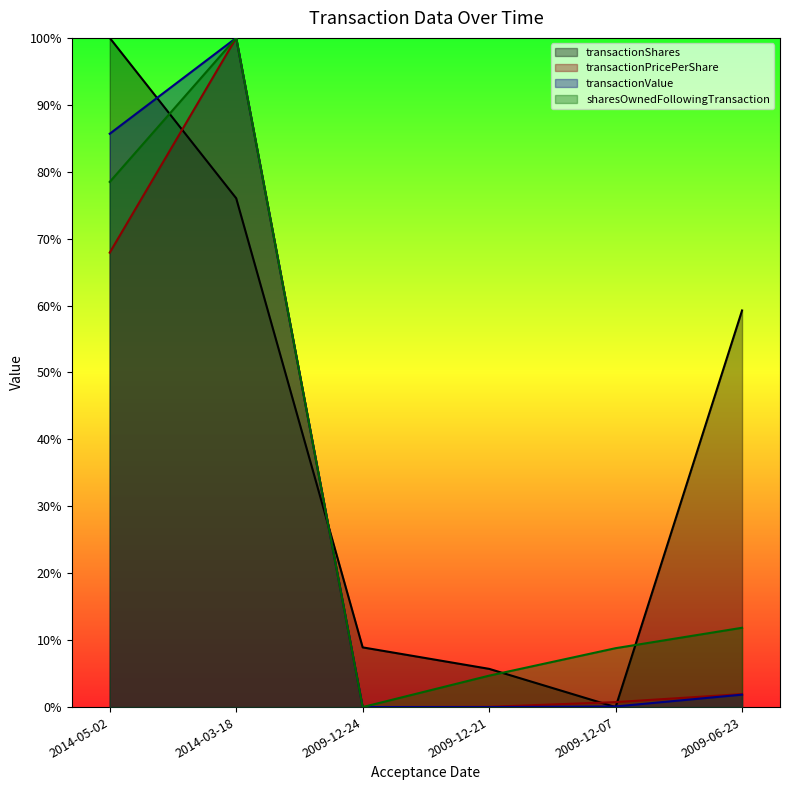

What is the sum of all sharesOwnedFollowingTransaction values?

2.0